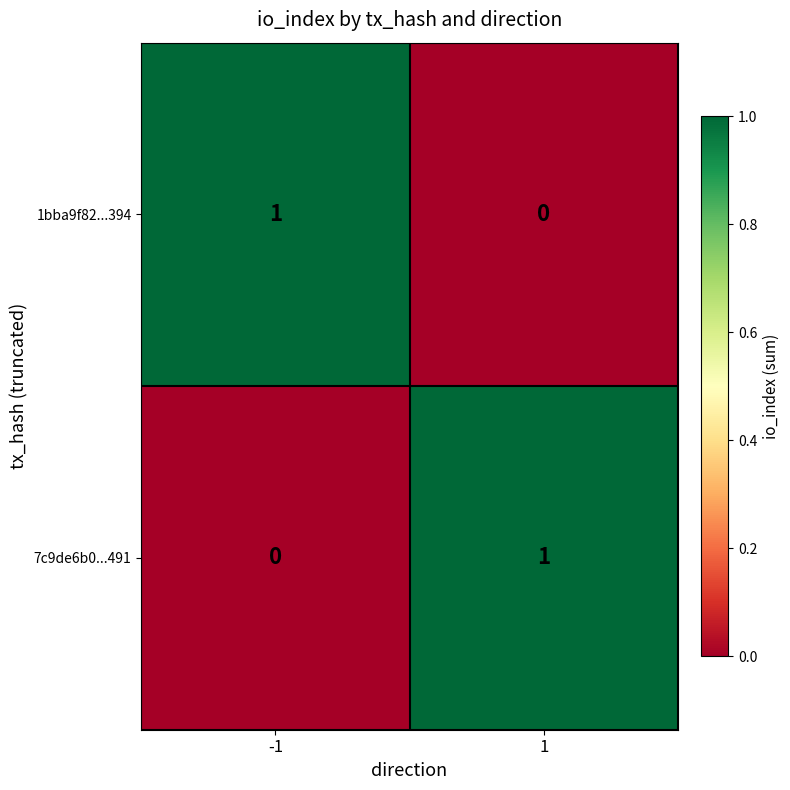

What is the spread (max minus min) of values at 1?

1